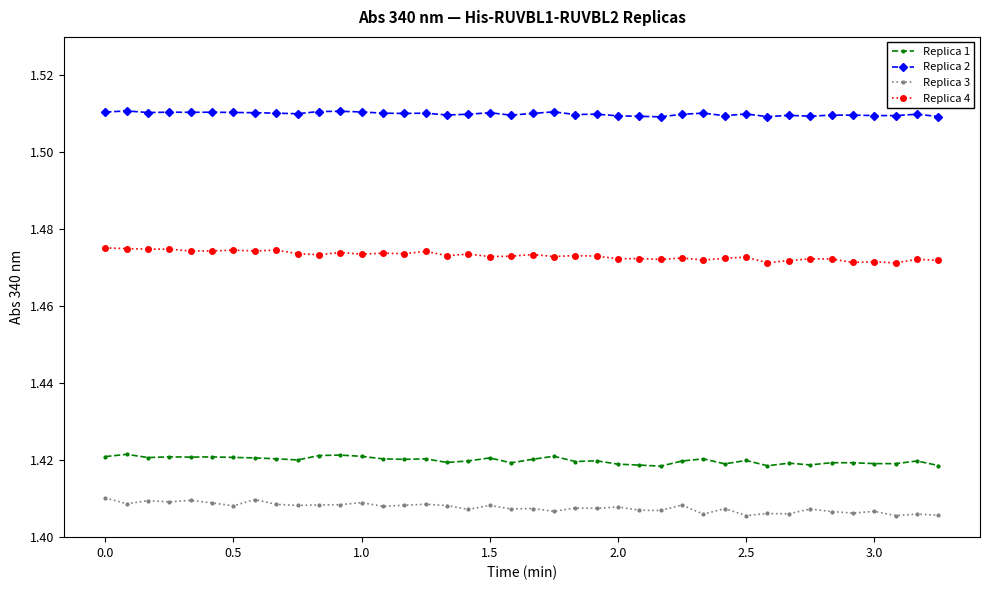

Which series has the largest range (max minus min)?

Replica 3